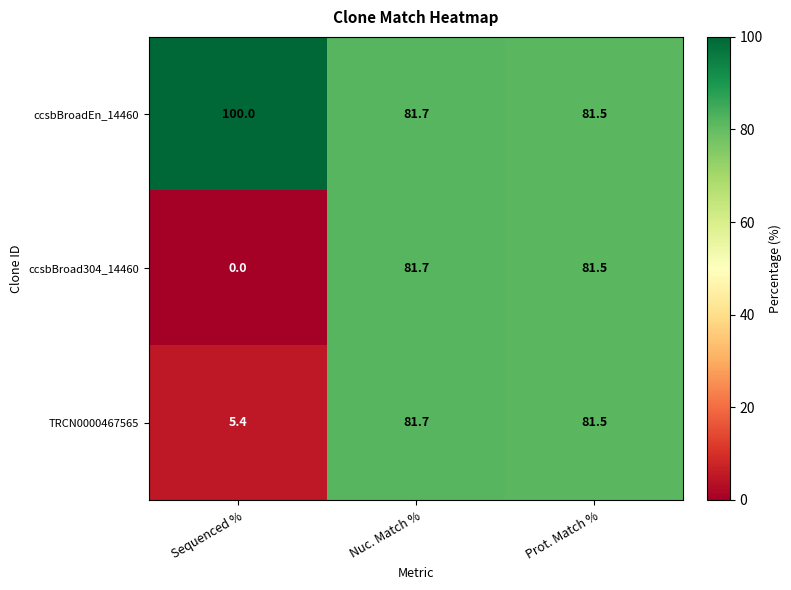

Which series changed the most between Sequenced % and Prot. Match %?

ccsbBroad304_14460